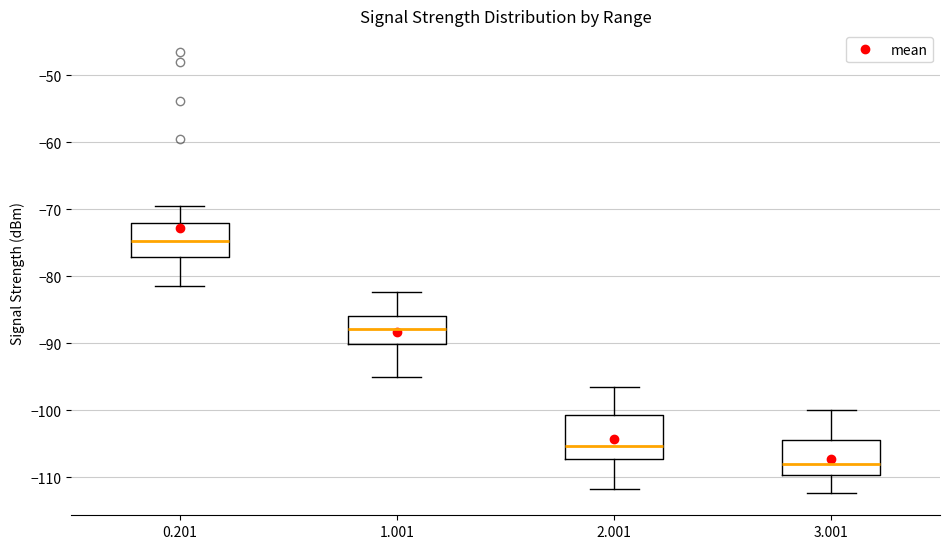

Where does the lower whisker of the box at x = 2.001 end on the y-axis? The values are not printed on the chart, so give them approximately, as read against the axis.

-112